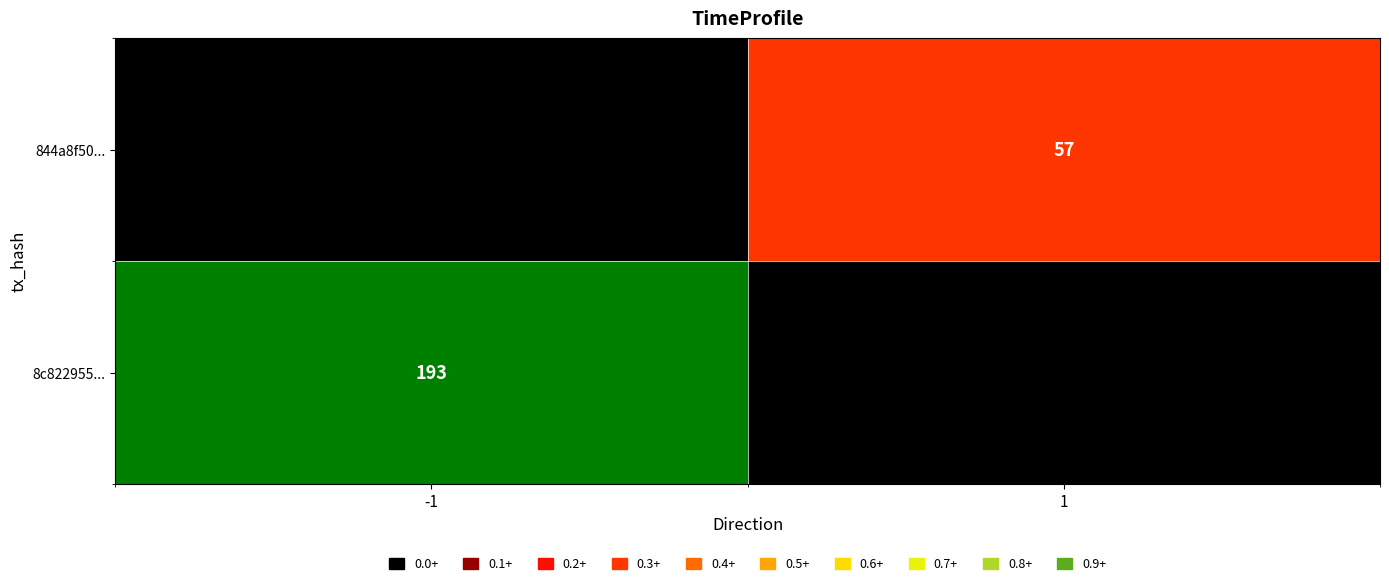

Is it true that 844a8f50... equals 57 at 1?

True